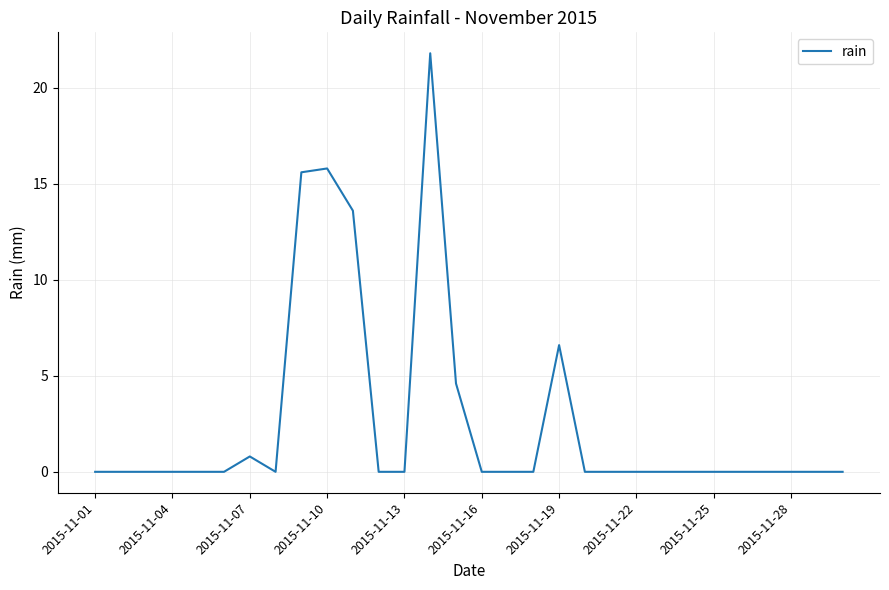

What is the difference between the maximum and minimum values?

21.8